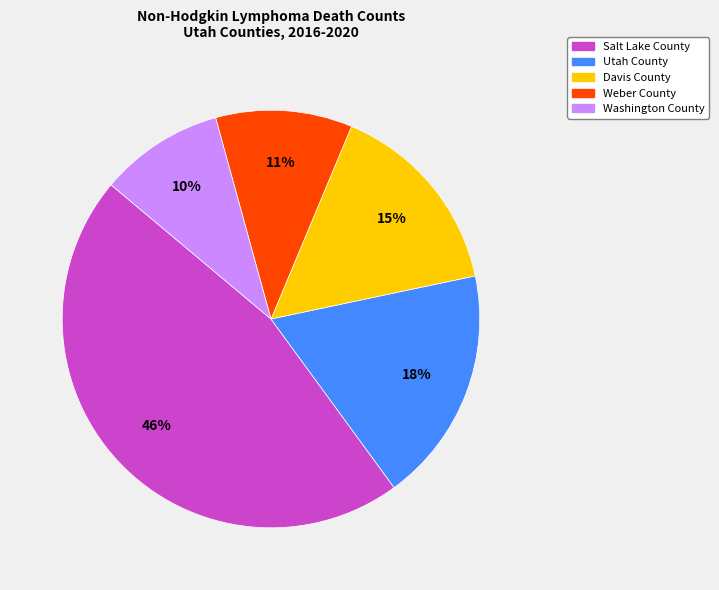

To the nearest percent, what is the difference between the Salt Lake County and Utah County slice percentages?

28%